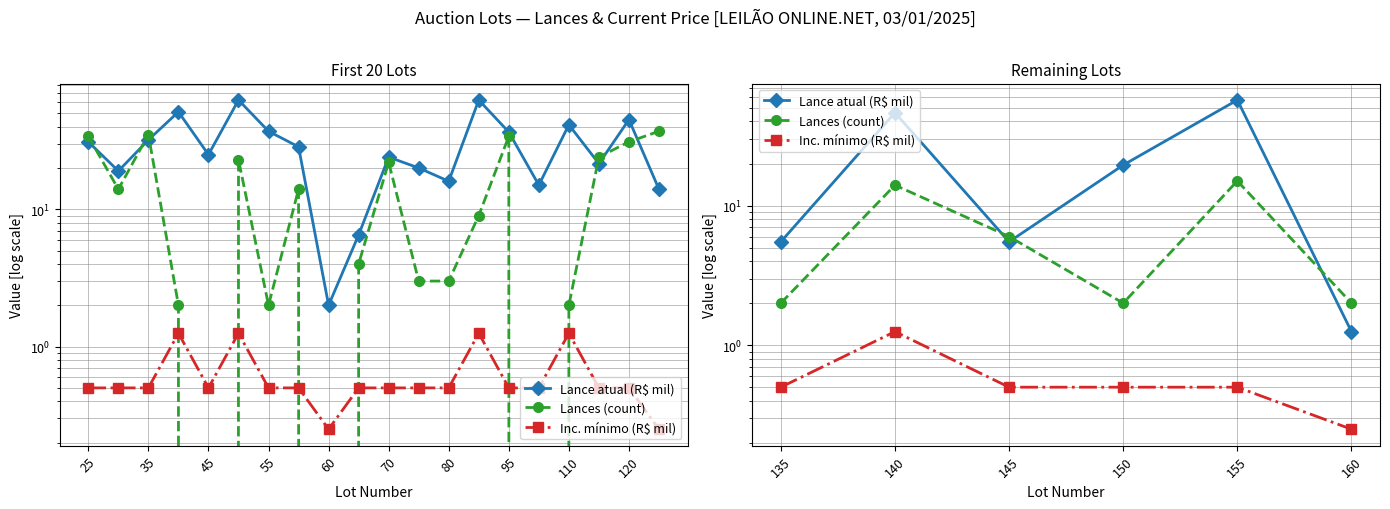

What are all the series names shown in the legend?

Lance atual (R$ mil), Lances (count), Inc. mínimo (R$ mil)